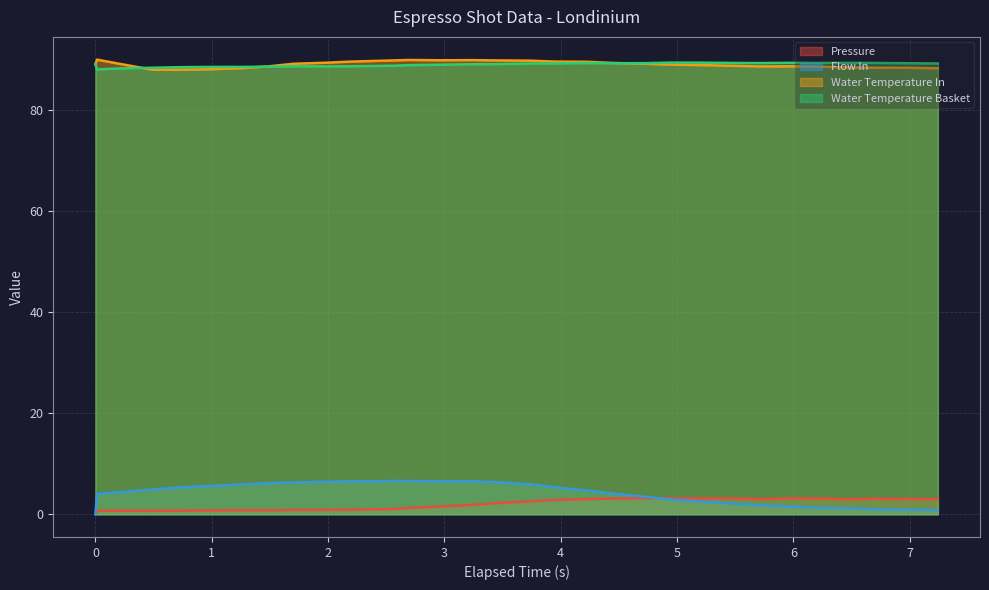

What is the minimum value for Water Temperature In?

87.9